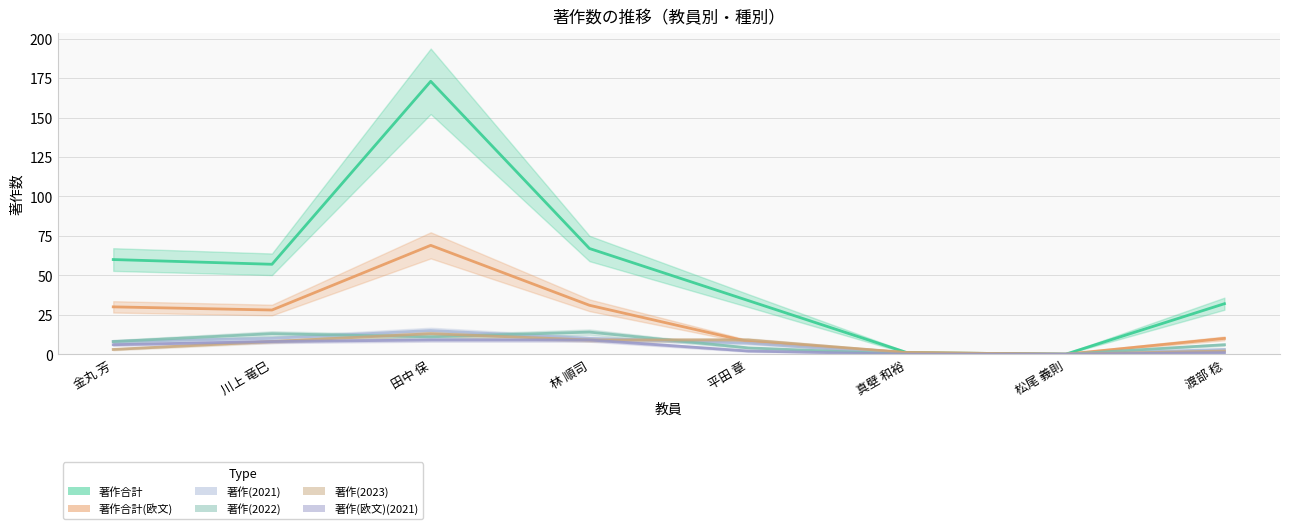

What is the maximum value for 著作合計?

173